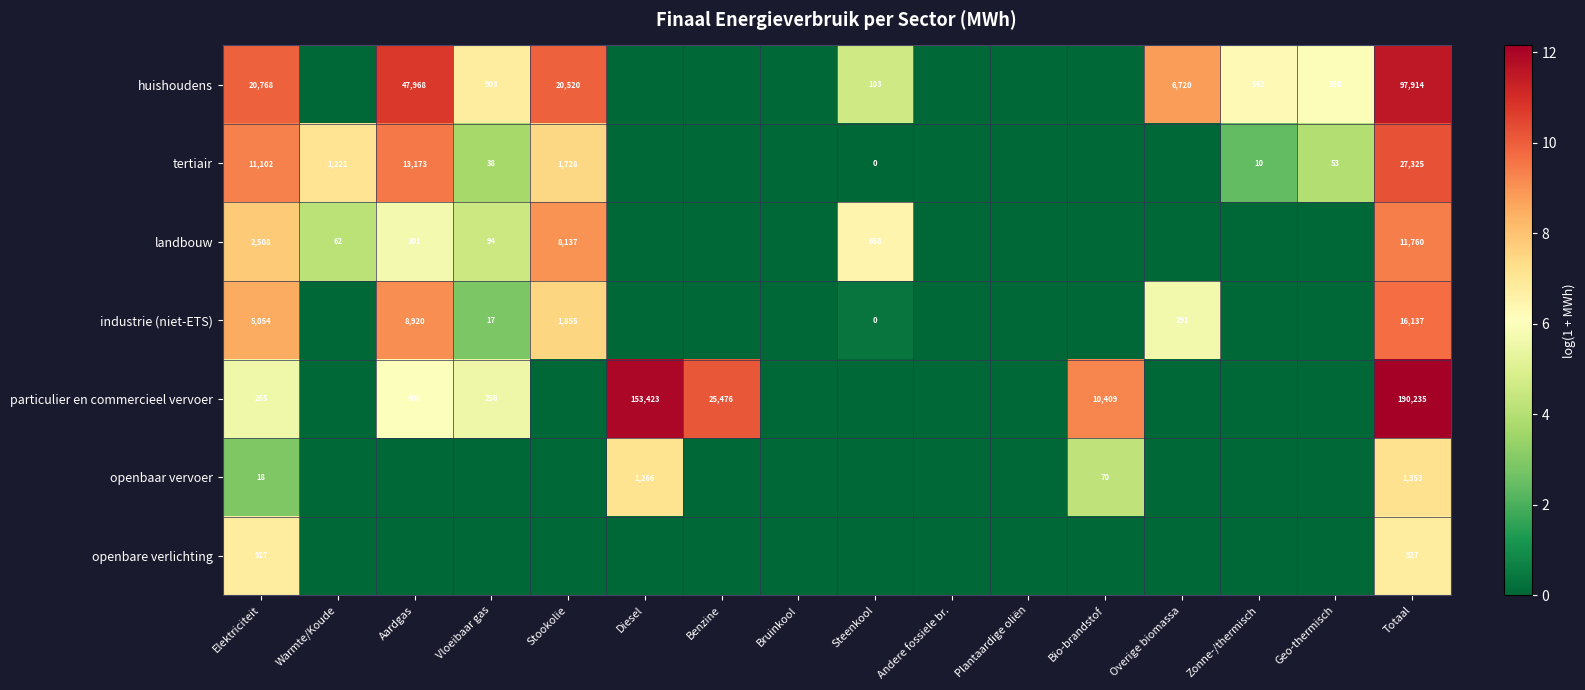

Is the value of huishoudens at Vloeibaar gas greater than the value of industrie (niet-ETS) at Overige biomassa?

Yes